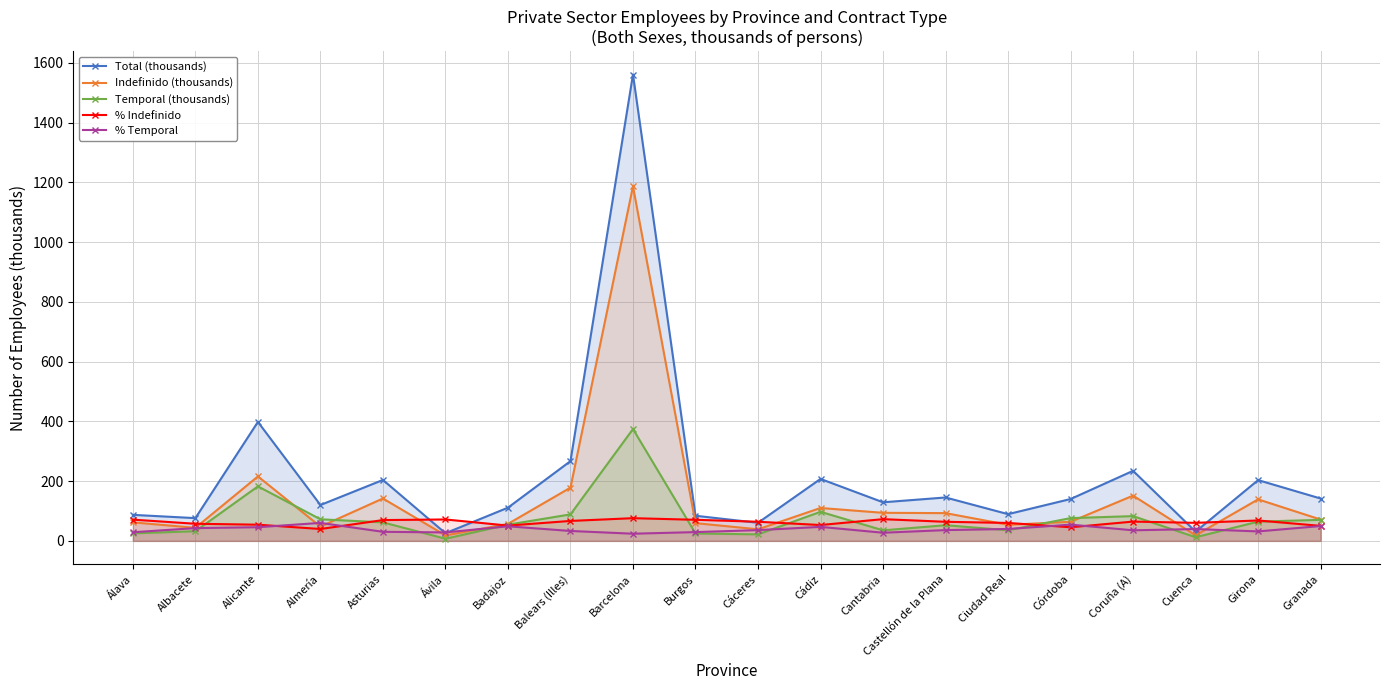

Which series has the widest spread of values?

Total (thousands)